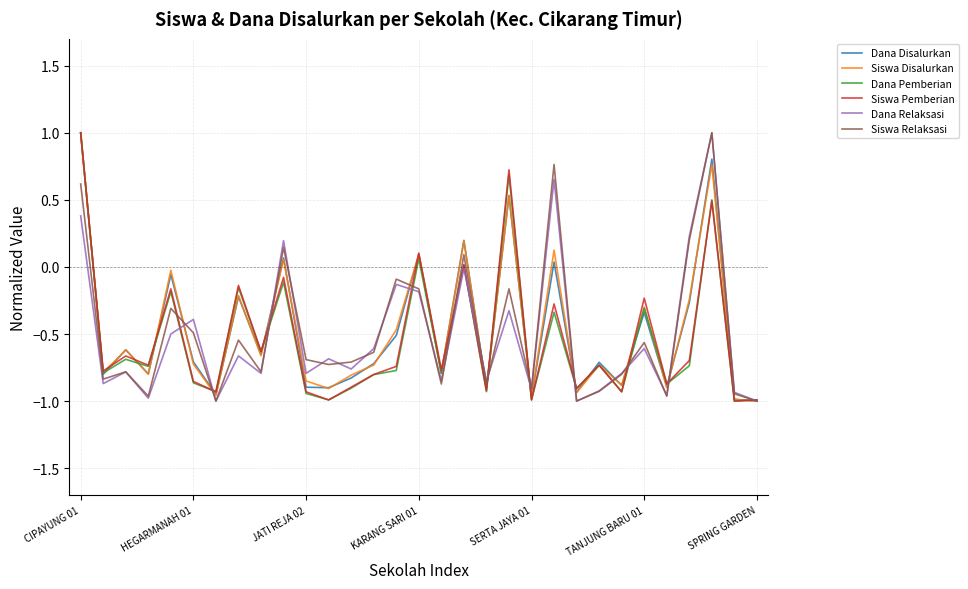

What is the sum of all Dana Pemberian values?

-16.8